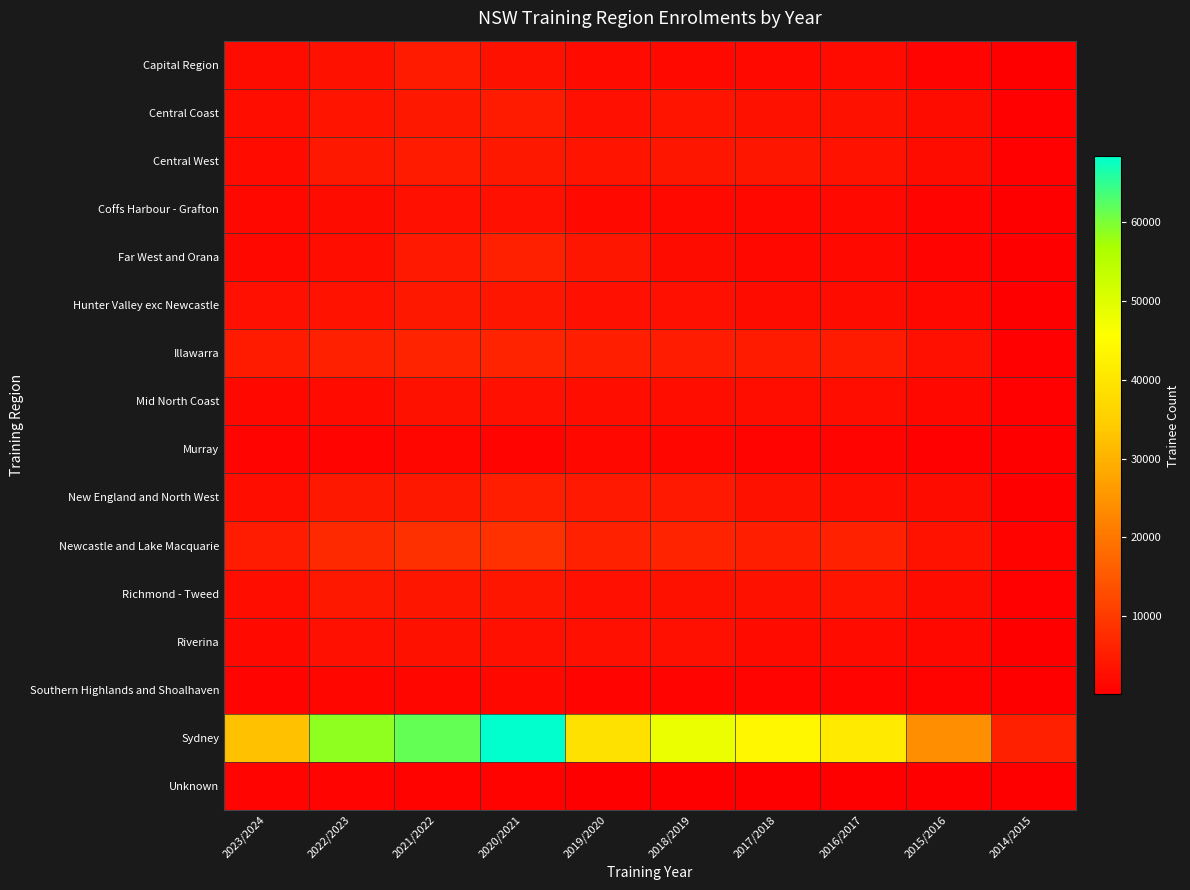

Which series has the largest range (max minus min)?

Sydney